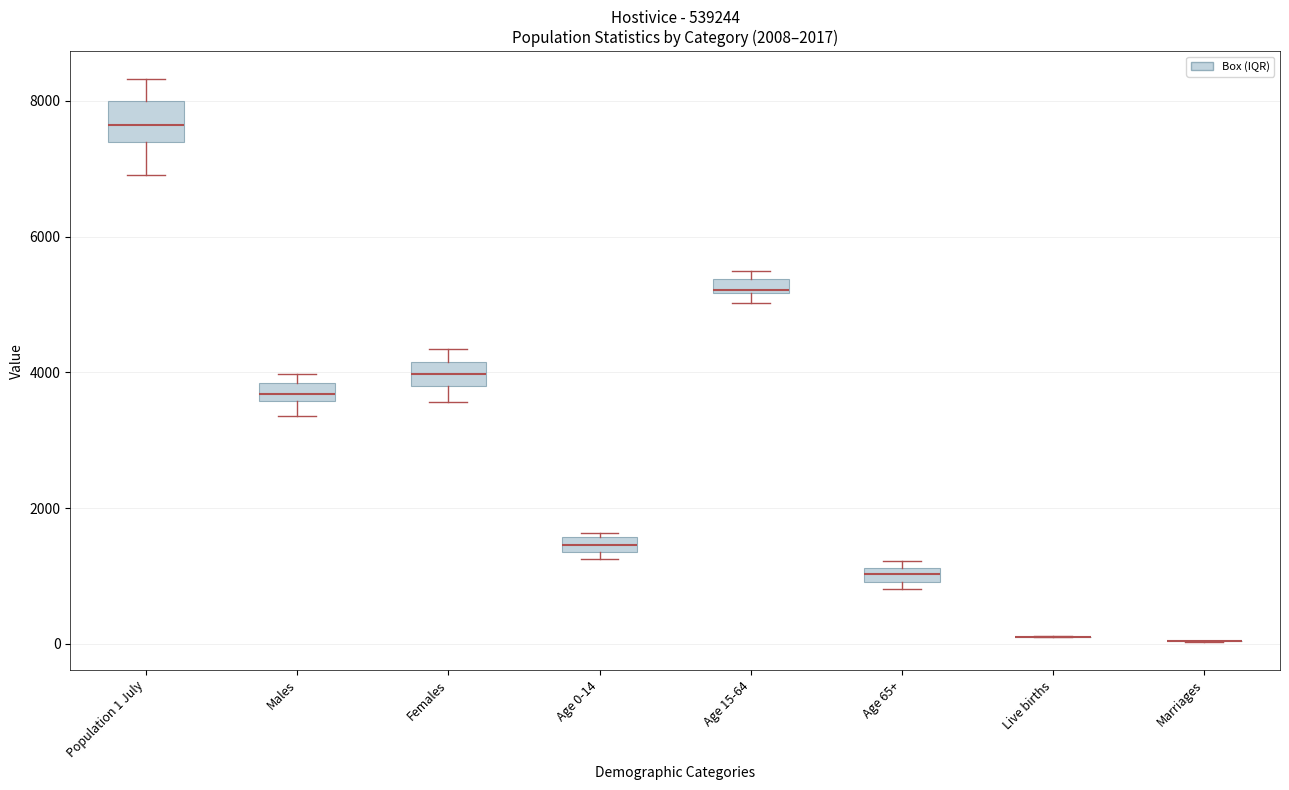

Comparing the boxes themselves (not the whiskers), which one is the tallest?

Population 1 July